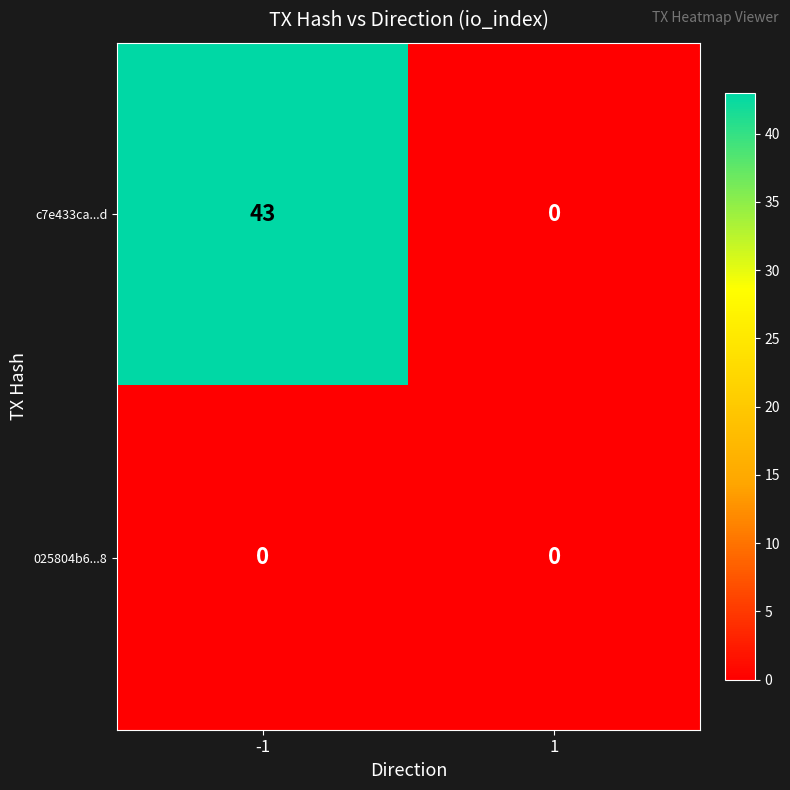

What is the difference between the c7e433ca...d values at -1 and 1?

43